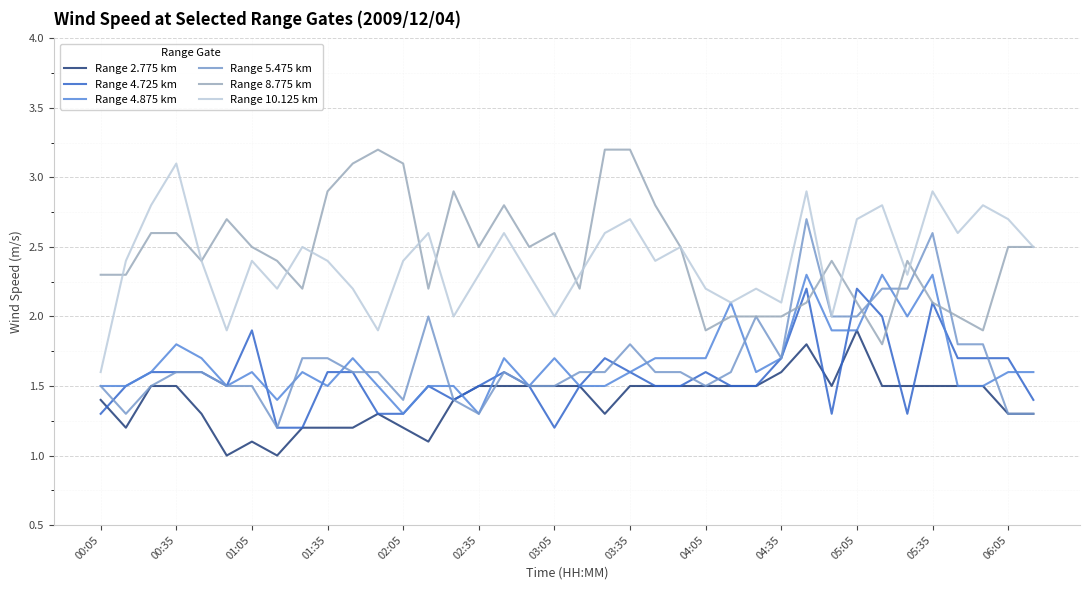

How many interior local peaks does the Range 10.125 km series have?

12